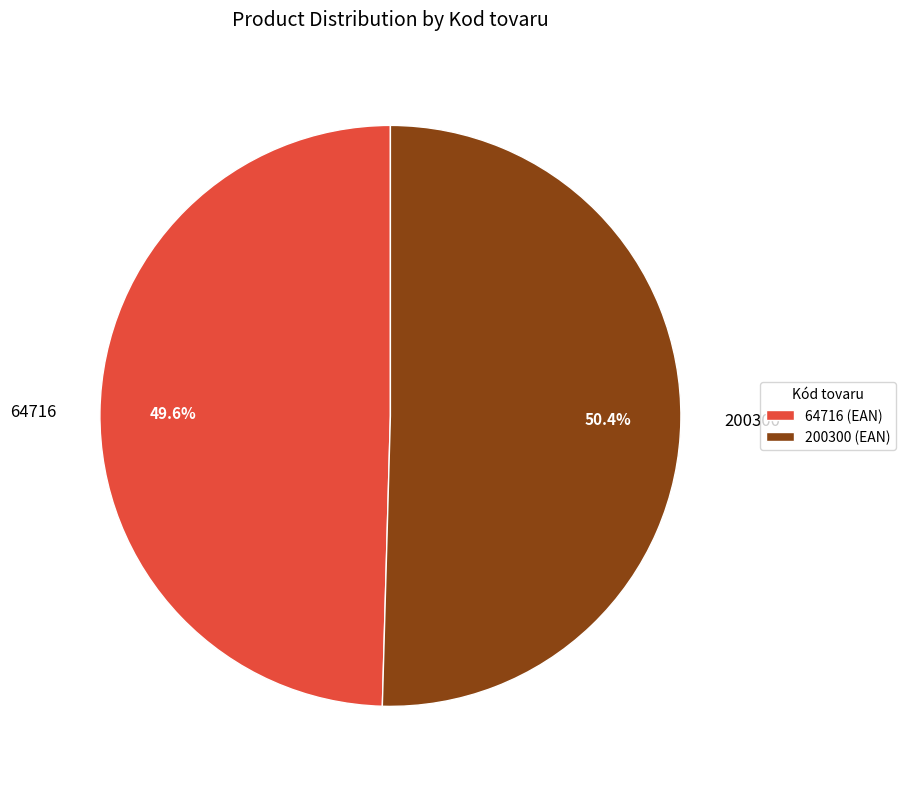

How many segments does this pie chart have?

2